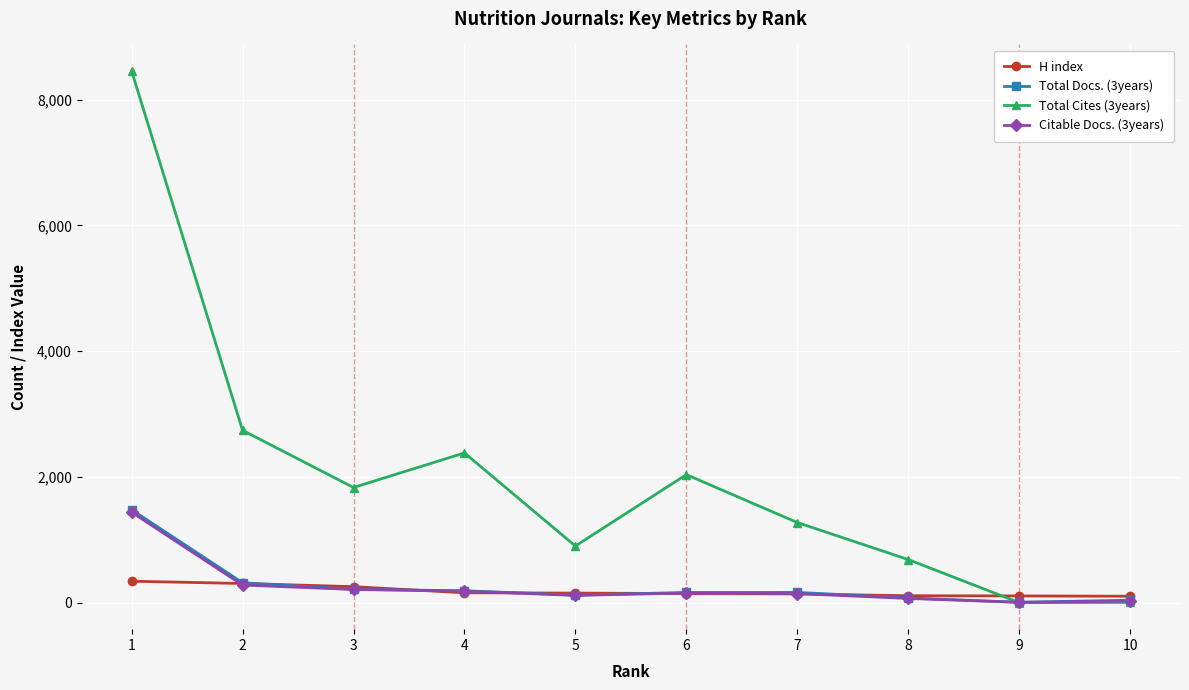

What is the difference between the highest and lowest values at 8?

619